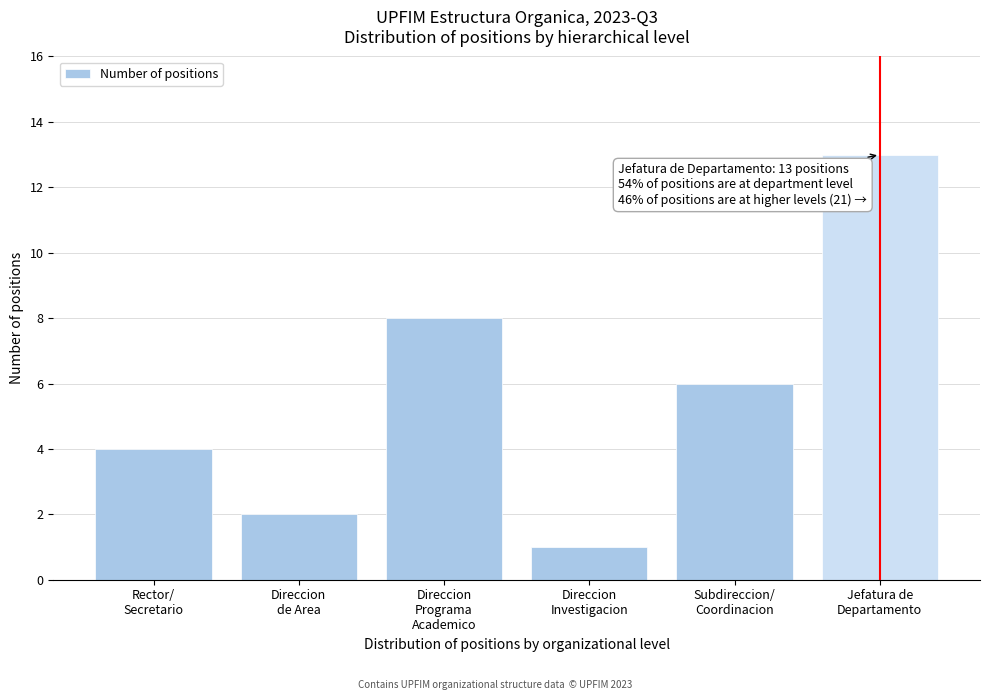

Reading right to left, extract all data points from this chart.

13	6	1	8	2	4